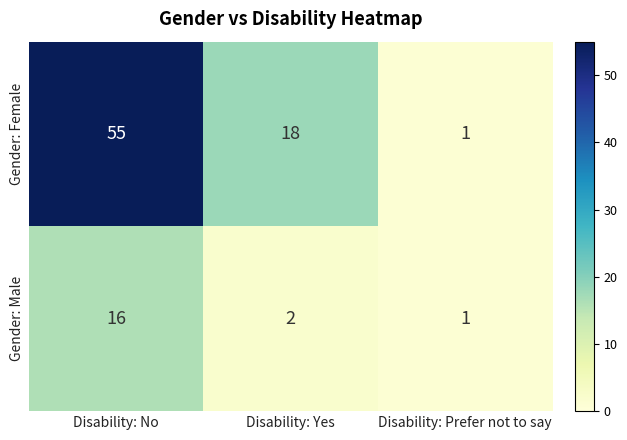

Which series has the largest total across all categories?

Gender: Female